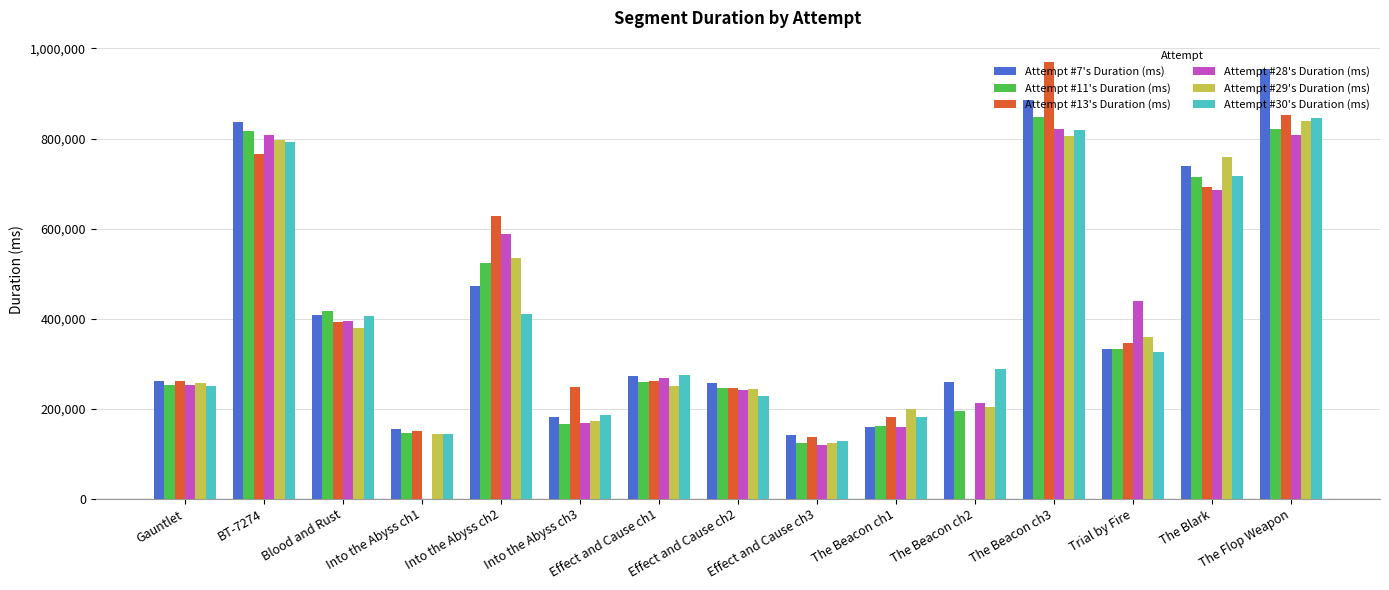

Is it true that Attempt #7's Duration (ms) equals 143594 at Trial by Fire?

False